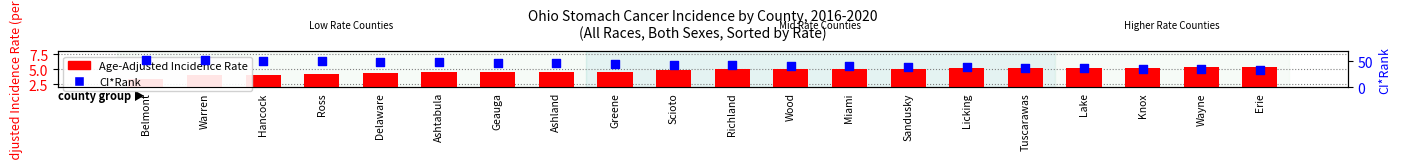

Which series has the largest total across all categories?

CI*Rank